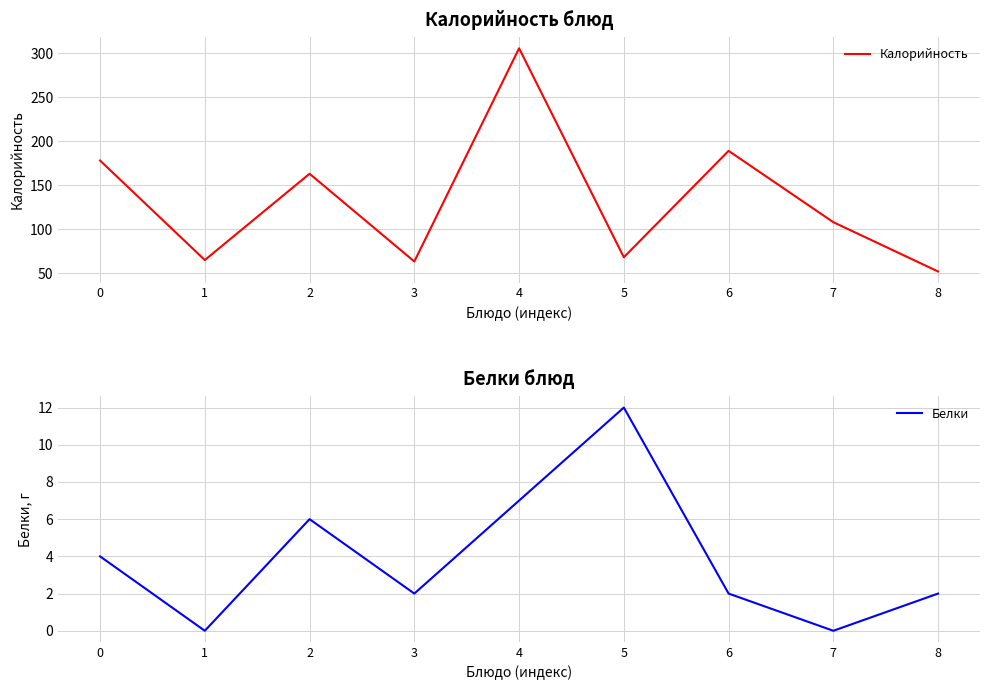

At how many categories does at least one series exceed 225?

1